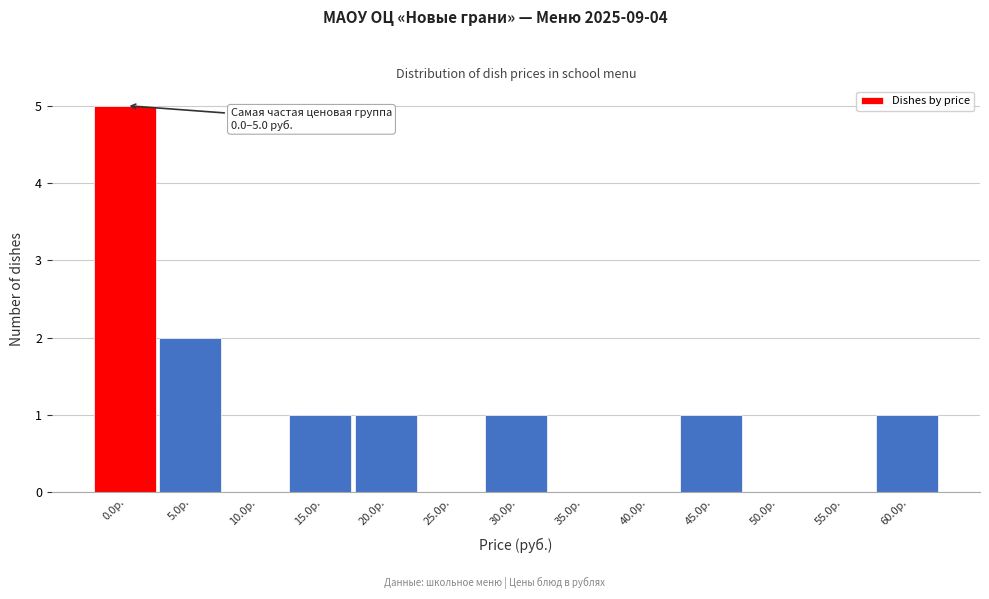

Reading left to right, transcribe all the data shown in this chart.

0.0р.=5	5.0р.=2	10.0р.=0	15.0р.=1	20.0р.=1	25.0р.=0	30.0р.=1	35.0р.=0	40.0р.=0	45.0р.=1	50.0р.=0	55.0р.=0	60.0р.=1